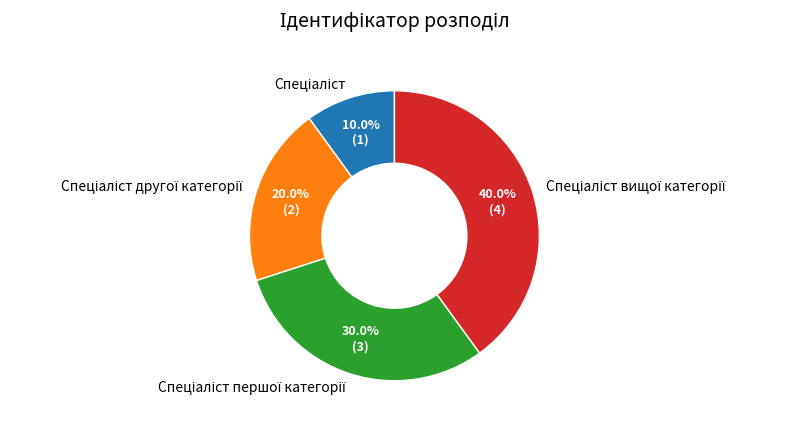

How many slices are in this pie chart?

4